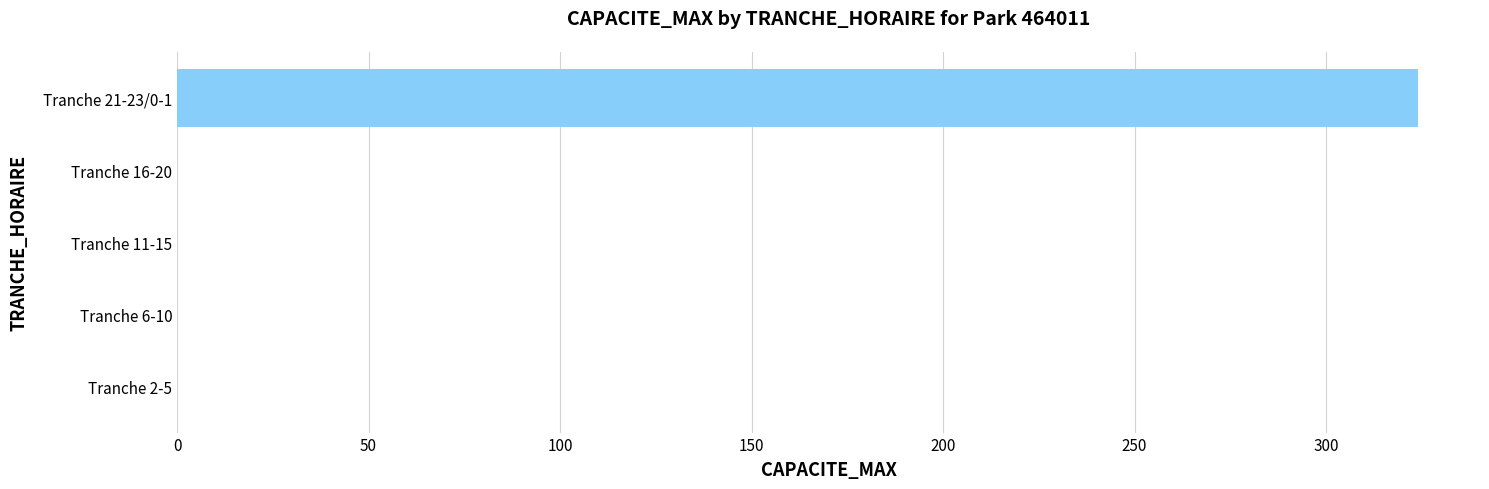

Does the chart contain stacked bars?

No